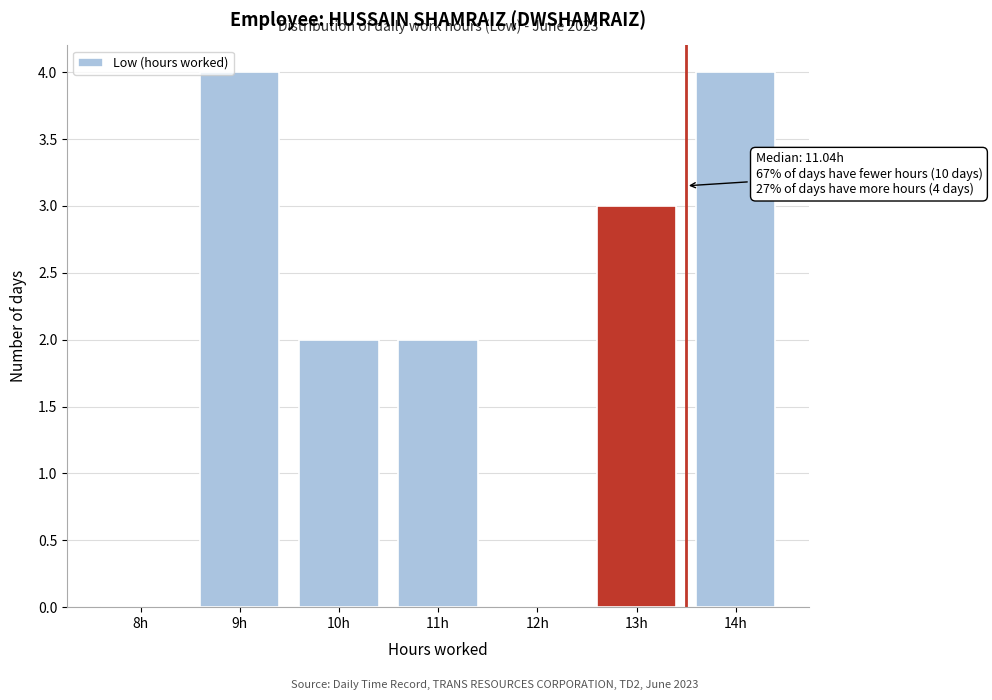

Reading right to left, extract all data points from this chart.

14h=4	13h=3	12h=0	11h=2	10h=2	9h=4	8h=0